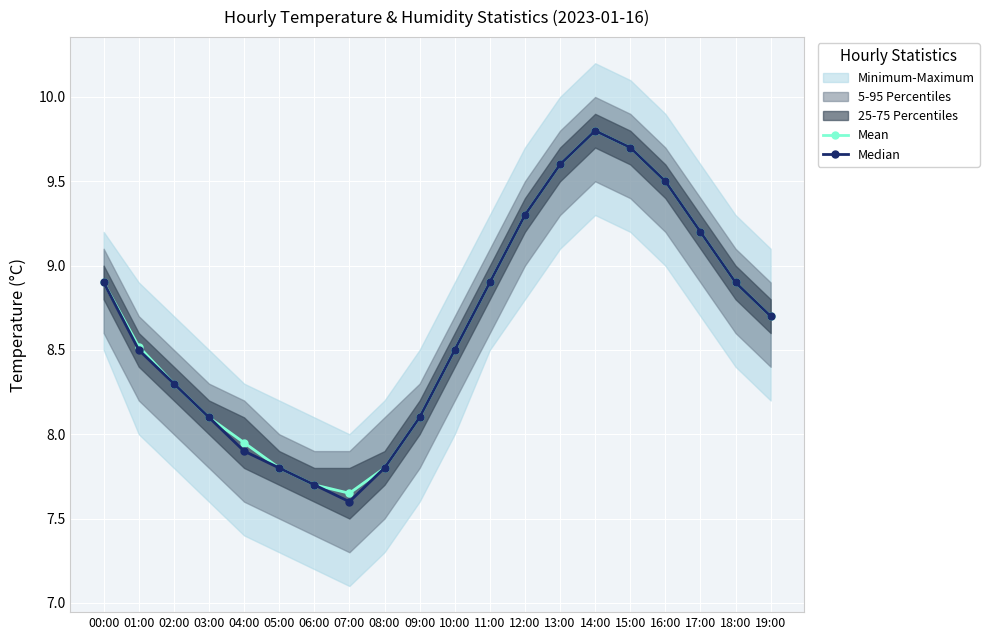

Reading right to left, transcribe all the data shown in this chart.

Mean: 19:00=8.7	18:00=8.9	17:00=9.2	16:00=9.5	15:00=9.7	14:00=9.8	13:00=9.6	12:00=9.3	11:00=8.9	10:00=8.5	09:00=8.1	08:00=7.8	07:00=7.7	06:00=7.7	05:00=7.8	04:00=8.0	03:00=8.1	02:00=8.3	01:00=8.5	00:00=8.9
Median: 19:00=8.7	18:00=8.9	17:00=9.2	16:00=9.5	15:00=9.7	14:00=9.8	13:00=9.6	12:00=9.3	11:00=8.9	10:00=8.5	09:00=8.1	08:00=7.8	07:00=7.6	06:00=7.7	05:00=7.8	04:00=7.9	03:00=8.1	02:00=8.3	01:00=8.5	00:00=8.9